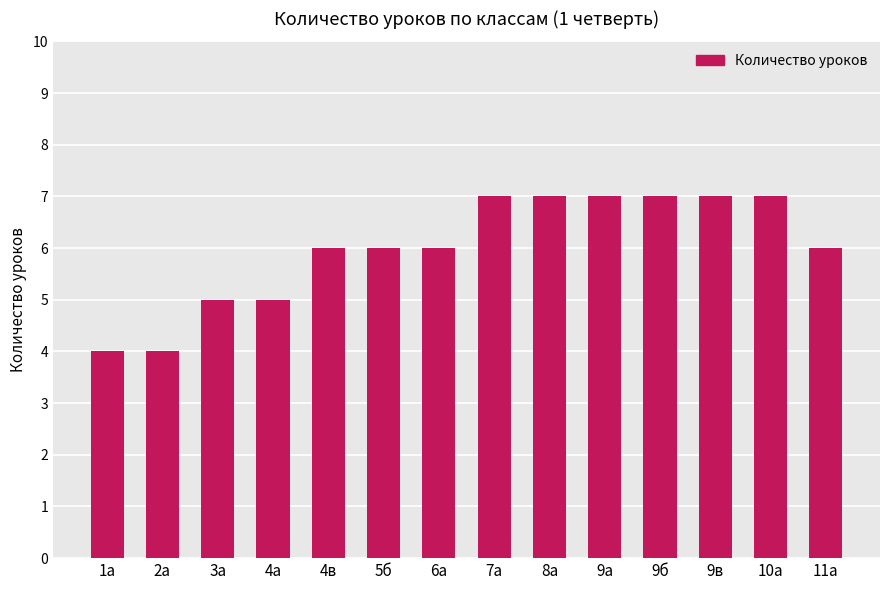

The value at 7а is 10. True or false?

False